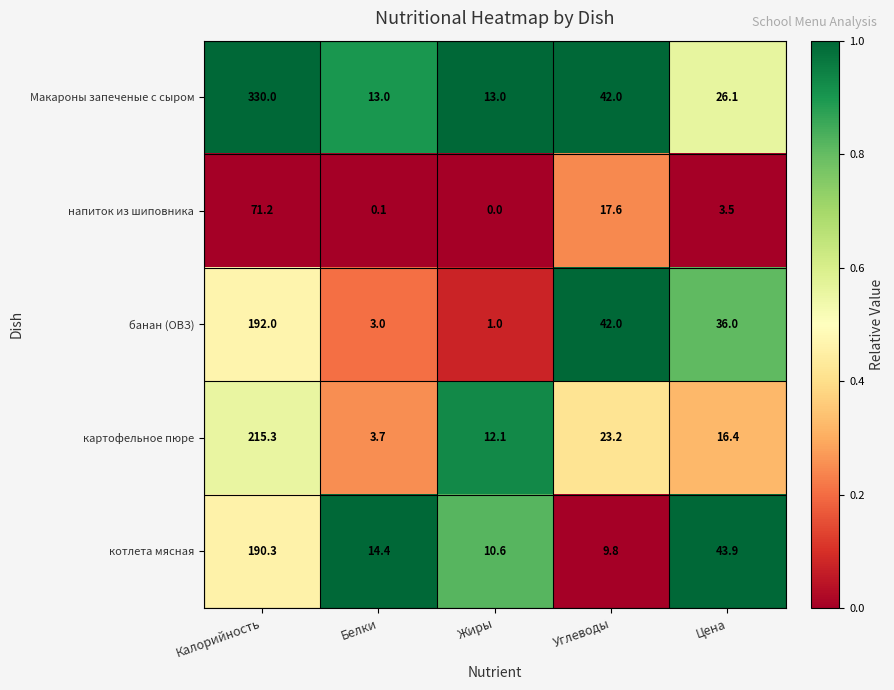

List the series in order of their peak value, lowest first.

напиток из шиповника, котлета мясная, банан (ОВЗ), картофельное пюре, Макароны запеченые с сыром